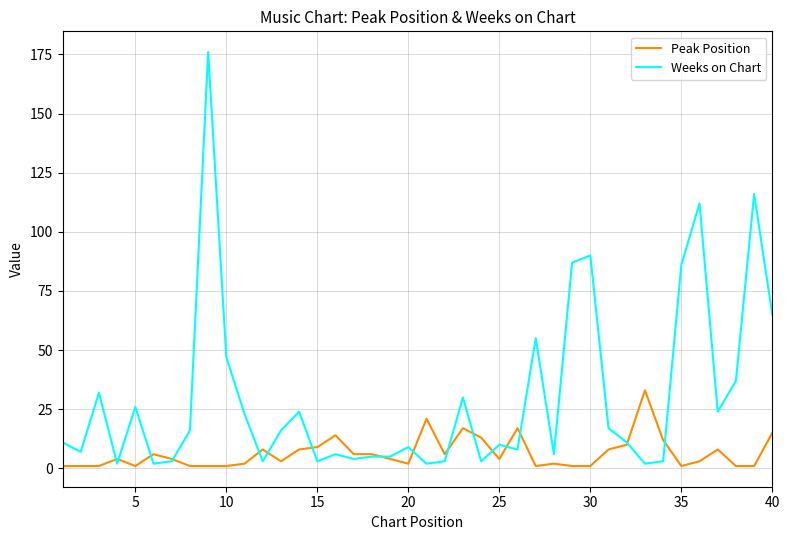

Rank the series by their maximum value, from highest to lowest.

Weeks on Chart, Peak Position